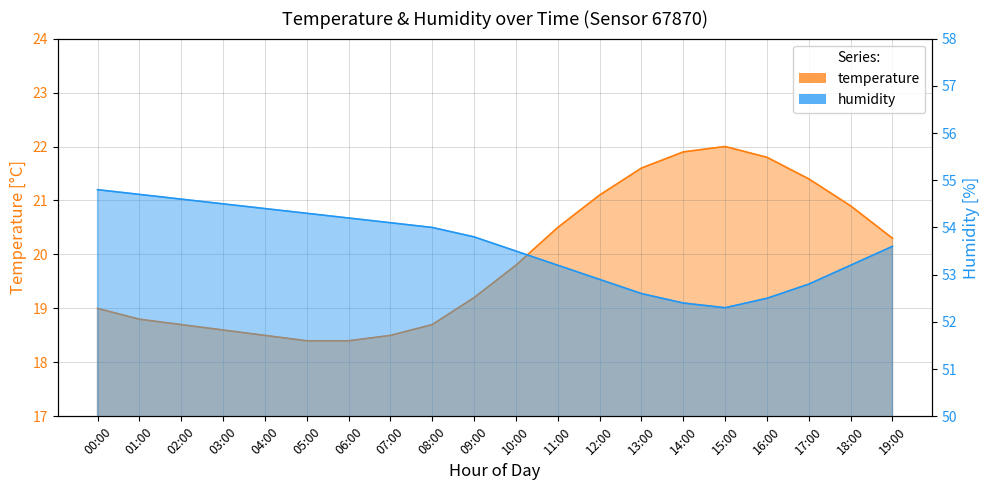

List the labels in order of temperature value, smallest first.

05:00, 06:00, 04:00, 07:00, 03:00, 02:00, 08:00, 01:00, 00:00, 09:00, 10:00, 19:00, 11:00, 18:00, 12:00, 17:00, 13:00, 16:00, 14:00, 15:00